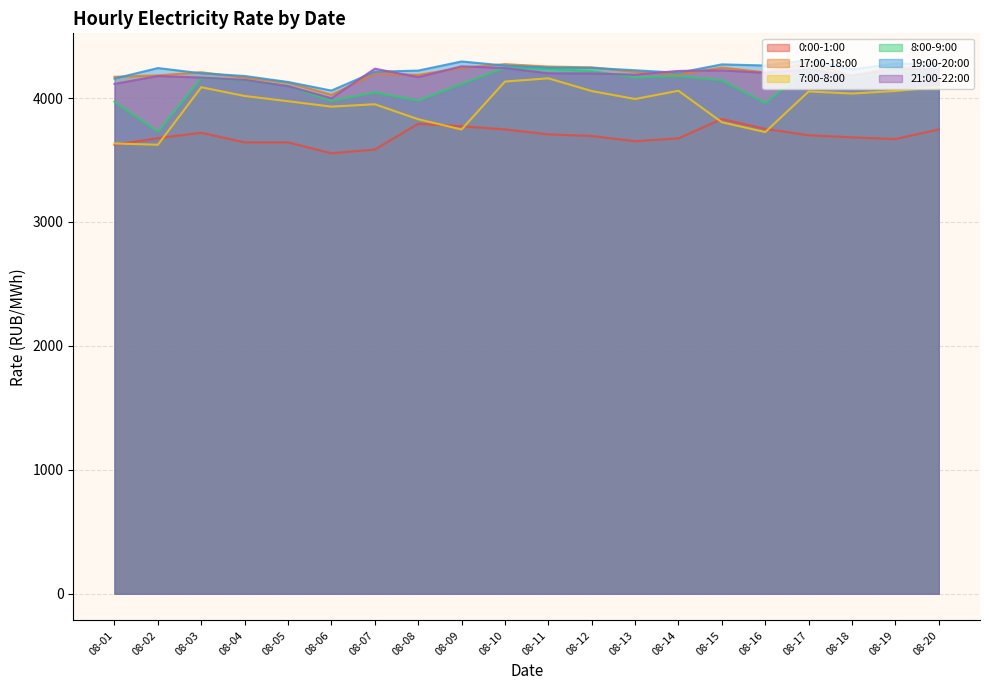

Does the chart have visible grid lines?

Yes